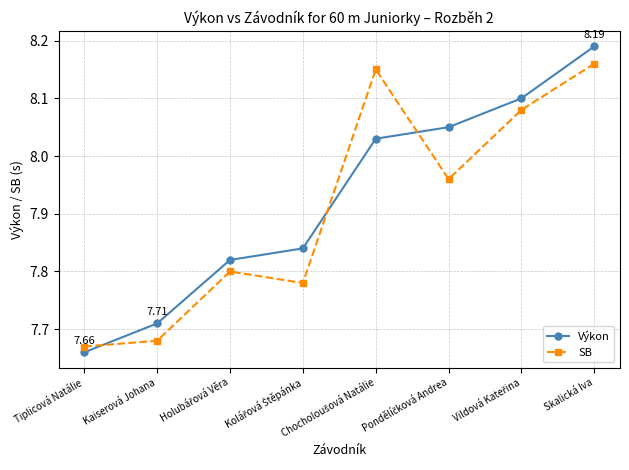

True or false: SB and Výkon intersect in this chart.

True